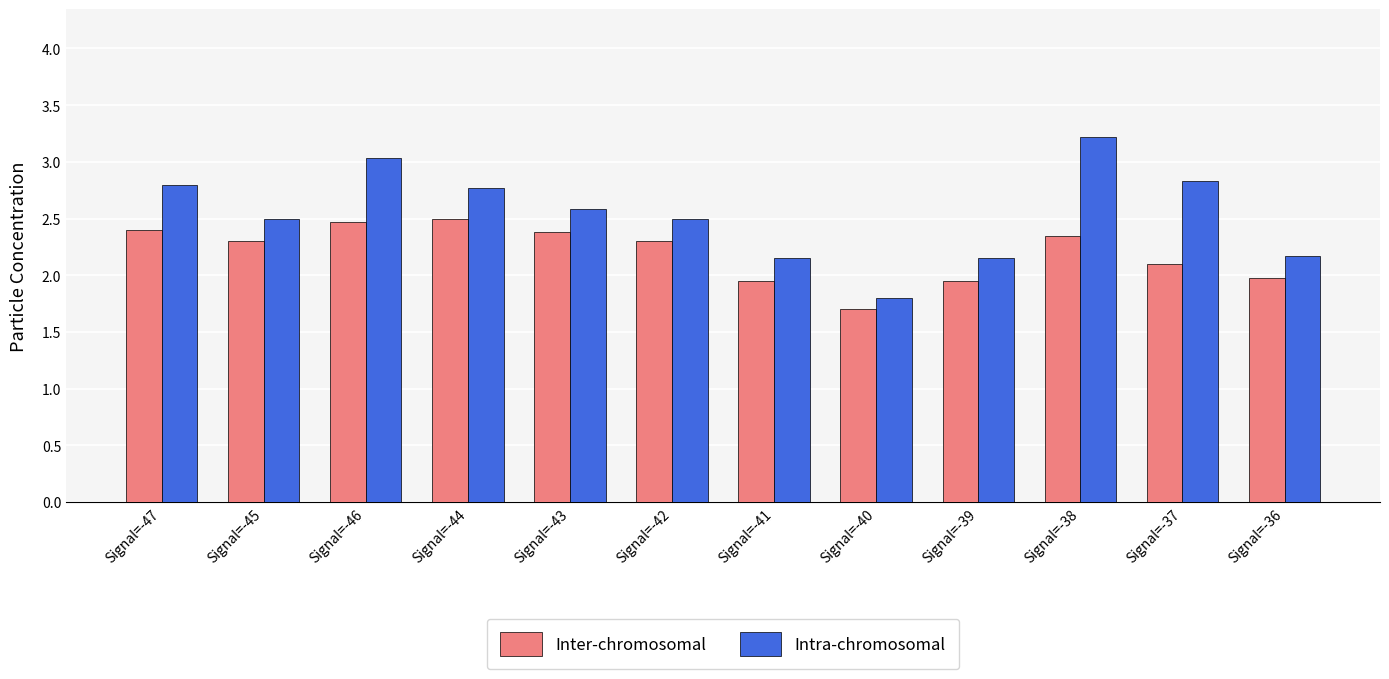

Which series has the widest spread of values?

Intra-chromosomal